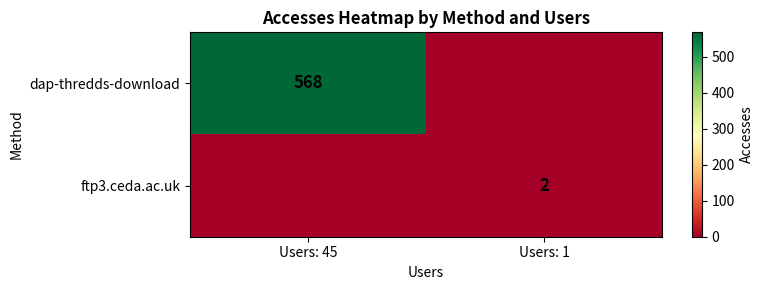

The value of dap-thredds-download at Users: 45 is 335. True or false?

False